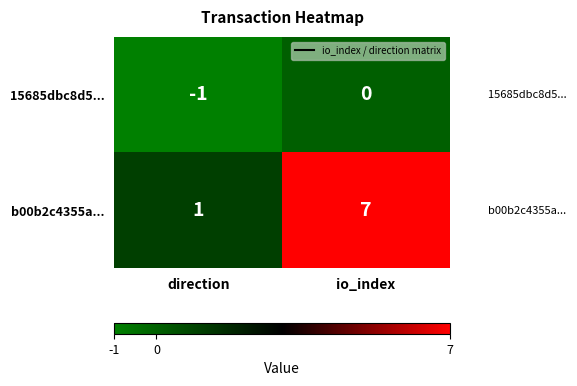

The 15685dbc8d5... series shows 1 at io_index. True or false?

False